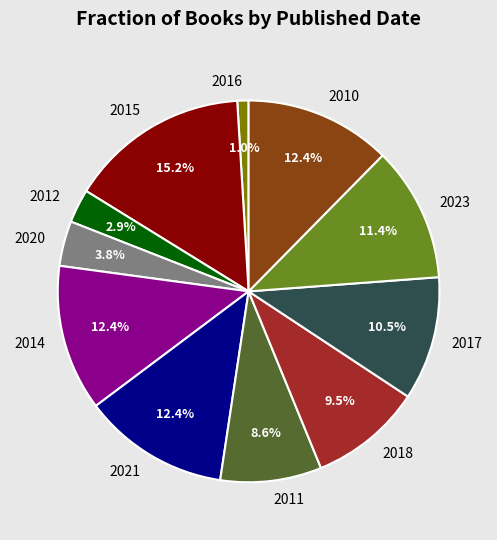

Which has a higher value, 2017 or 2010?

2010